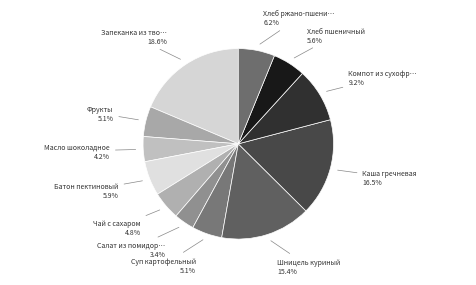

Count the number of slices in the pie.

12